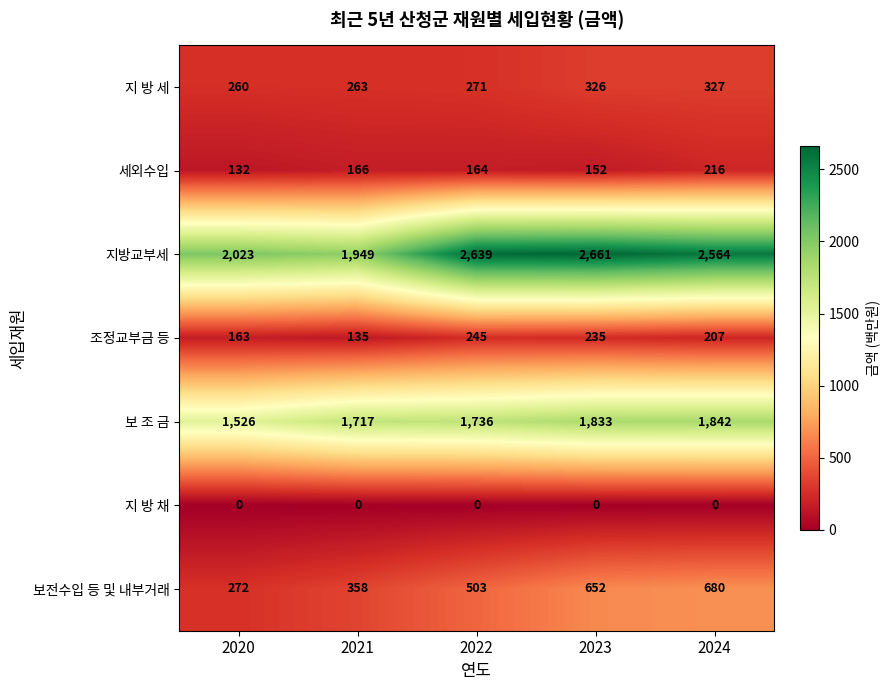

What is the spread (max minus min) of values at 2024?

2564